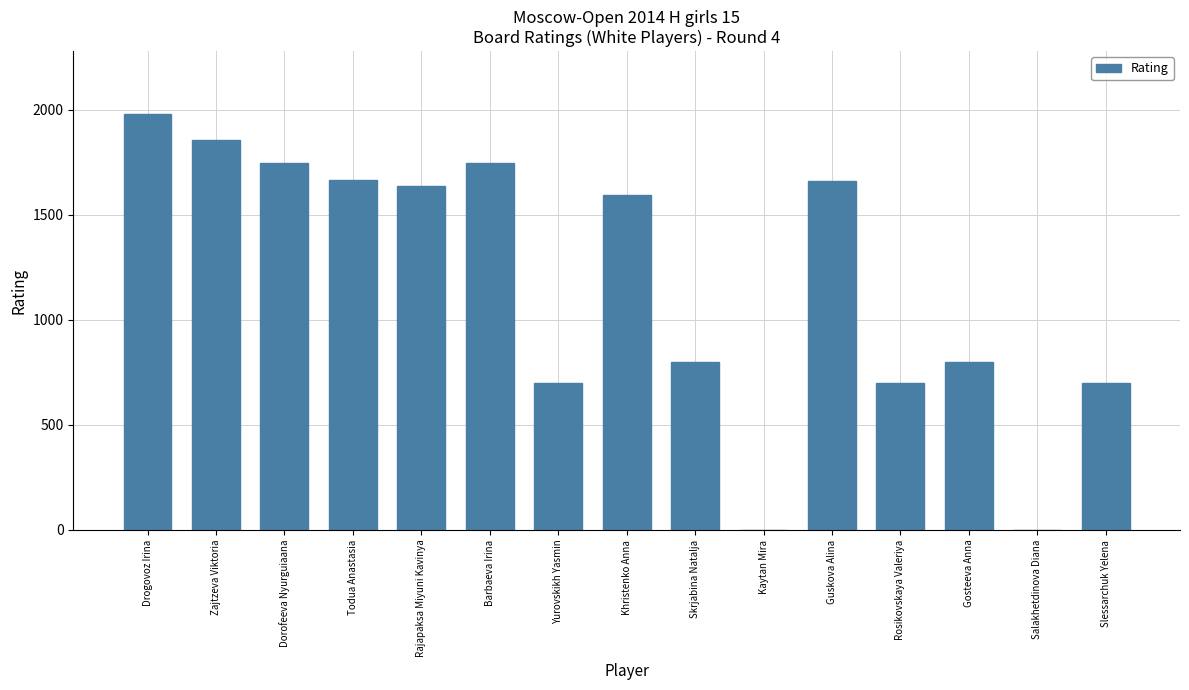

What is the ratio of the value at Rosikovskaya Valeriya to the value at Gosteeva Anna?

0.9